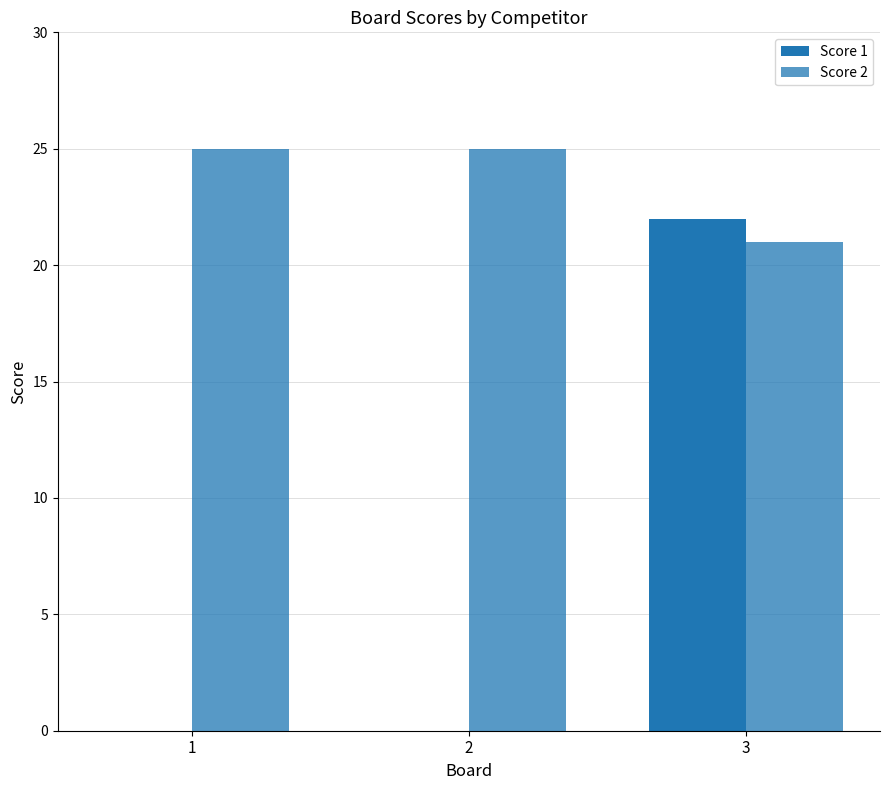

What is the difference between the maximum and minimum values in the Score 2 series?

4